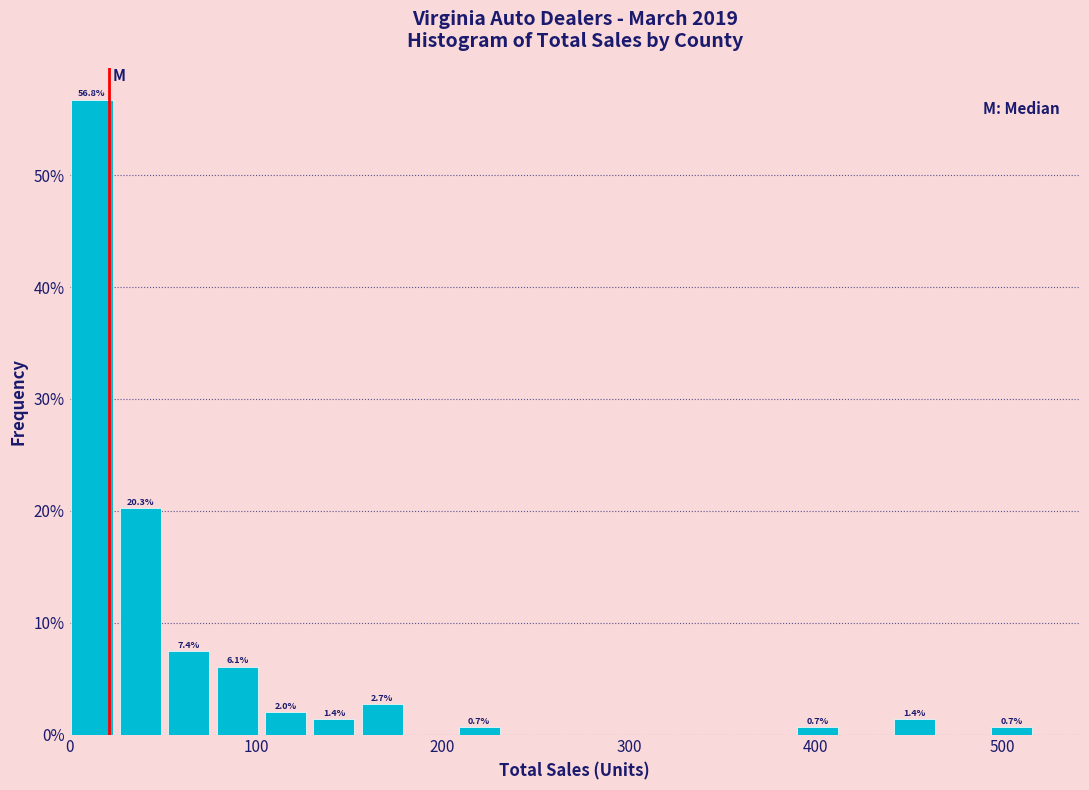

Around what value on the x-axis is the tallest bar? Give the approximate position of its centre, as read against the axis.

10